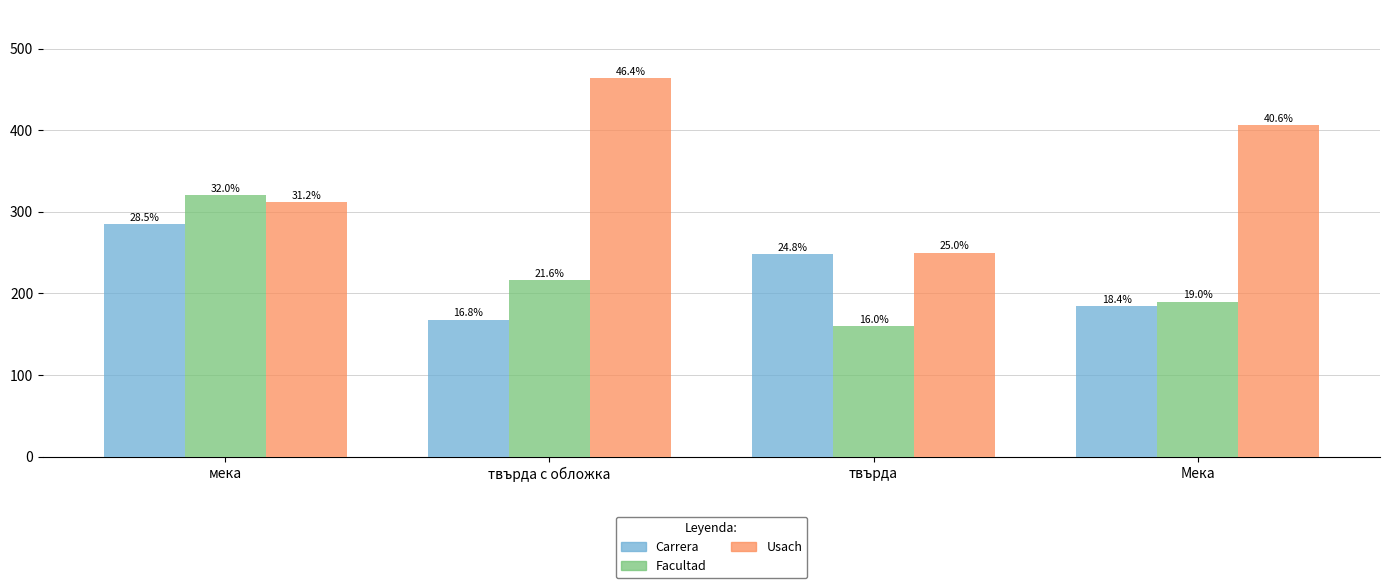

Are the bars grouped side by side (vs. stacked)?

Yes